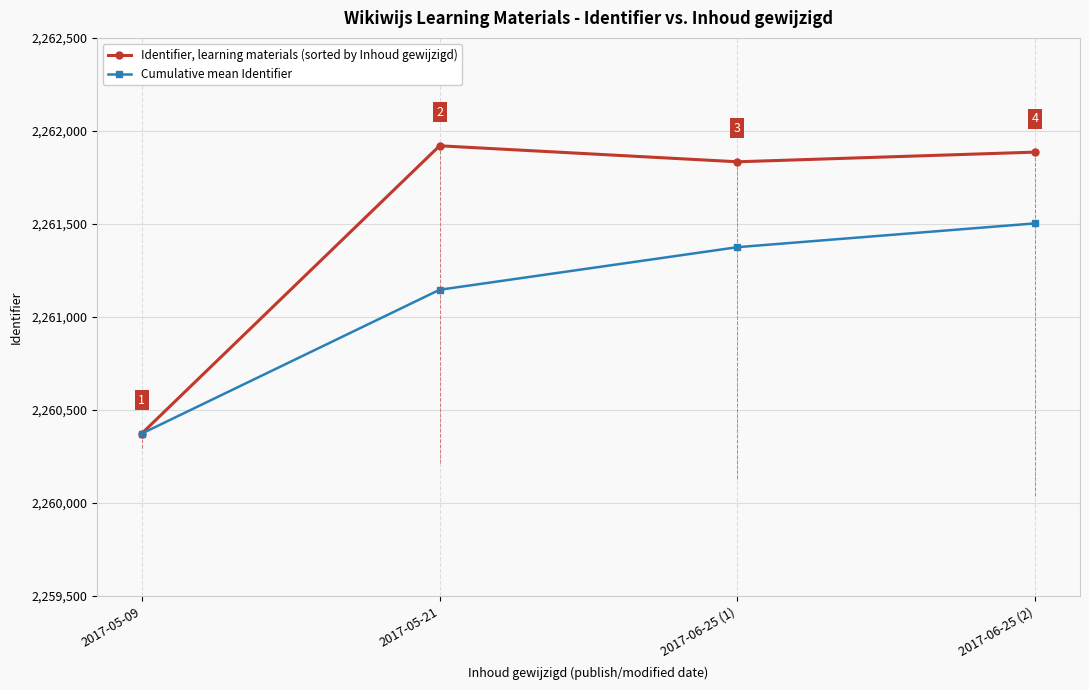

At 2017-06-25 (2), list the series in order from largest to smallest.

Identifier, learning materials (sorted by Inhoud gewijzigd), Cumulative mean Identifier